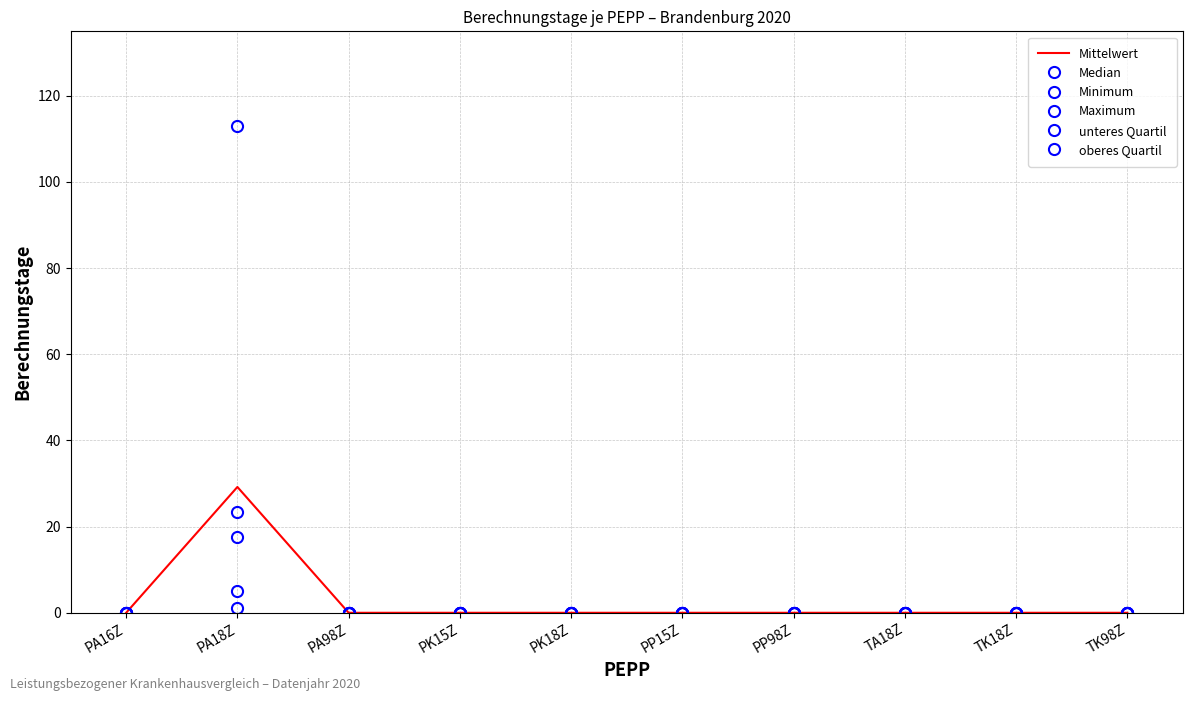

The value of Mittelwert at TK98Z is 11.1. True or false?

False